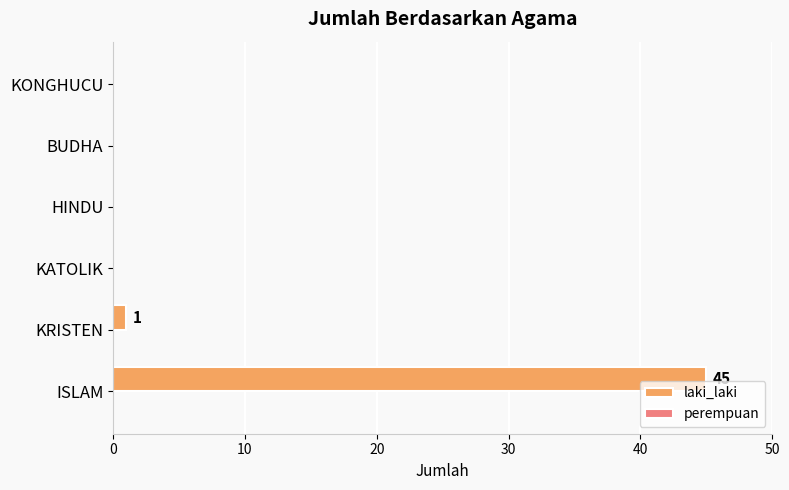

What is the change in value from ISLAM to BUDHA?

-45